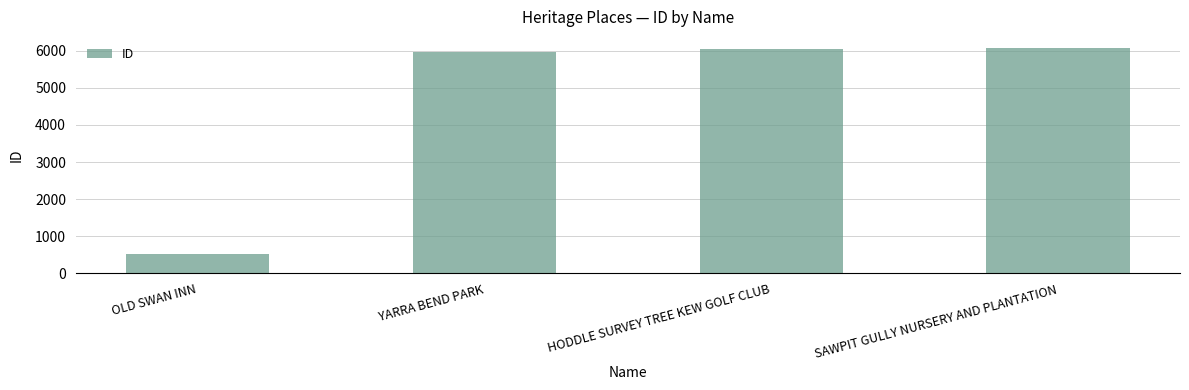

Where is the data nearest to the value 3290?

YARRA BEND PARK